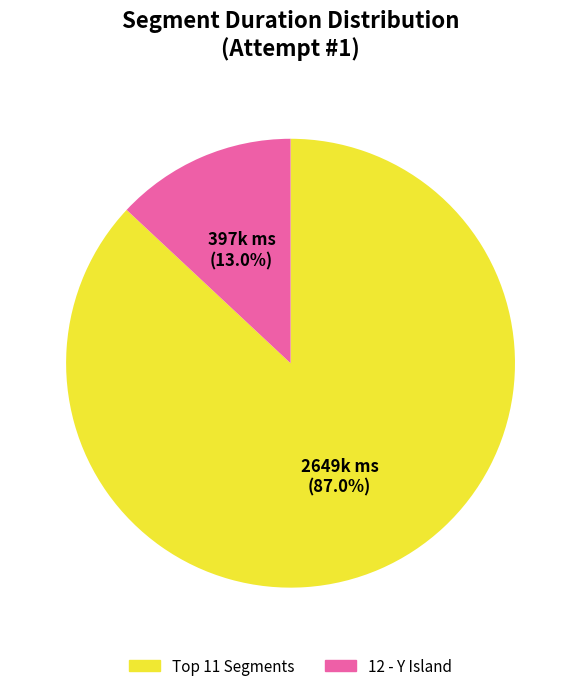

How many slices are in this pie chart?

2